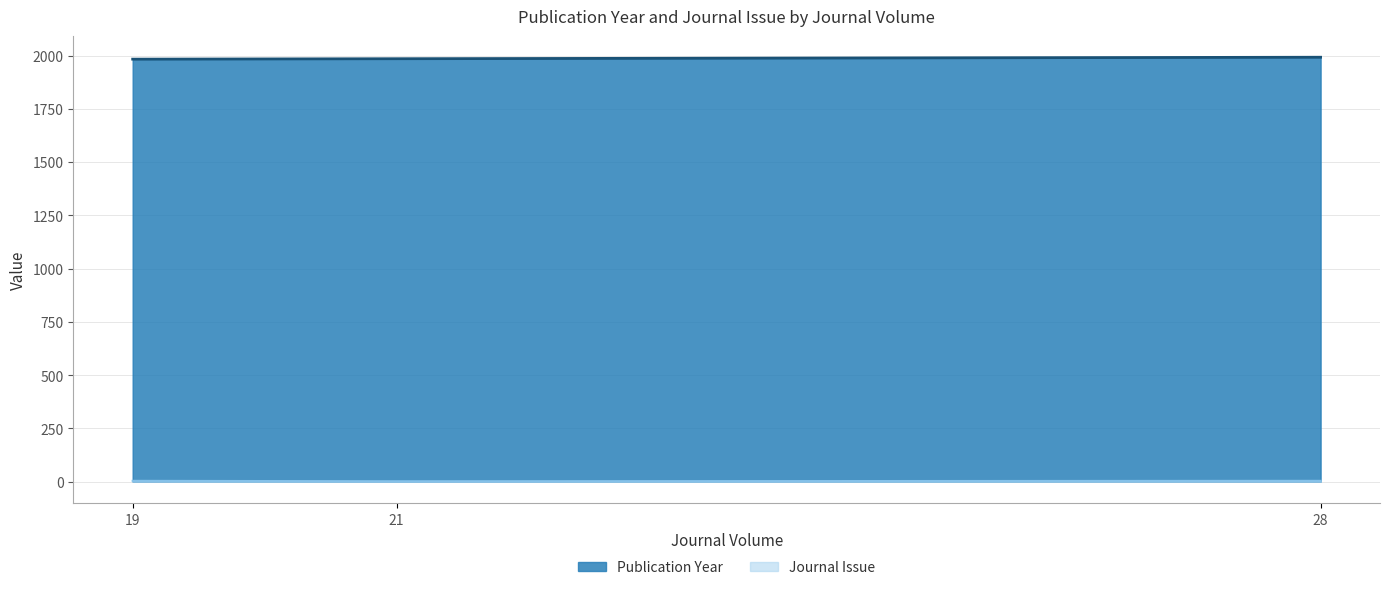

What is the minimum value for Publication Year?

1983